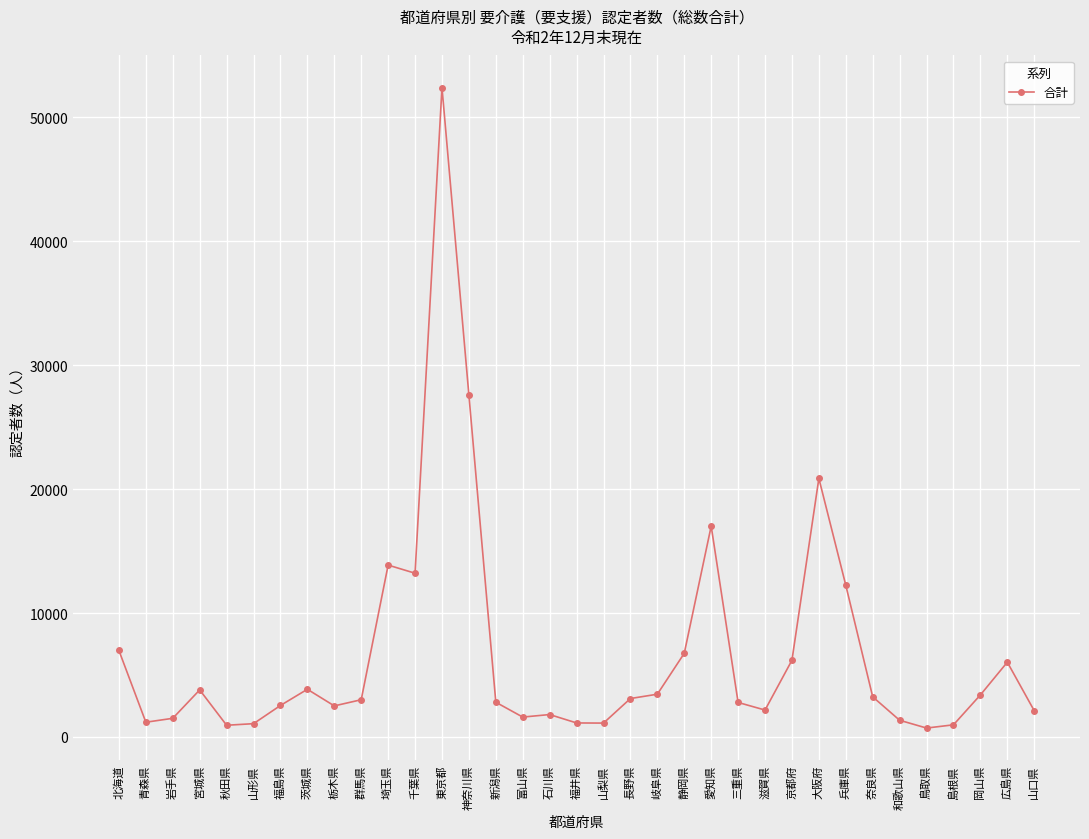

Between 富山県 and 埼玉県, which is larger?

埼玉県